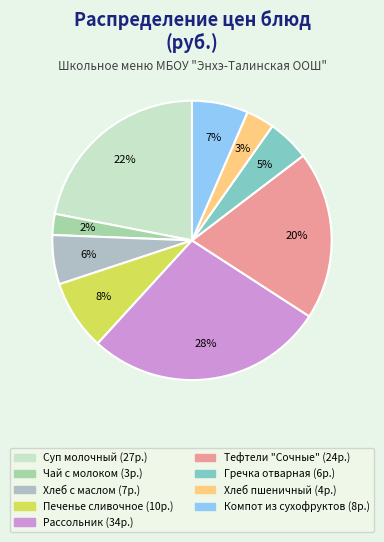

Is it true that Хлеб с маслом is 6% of the pie?

True